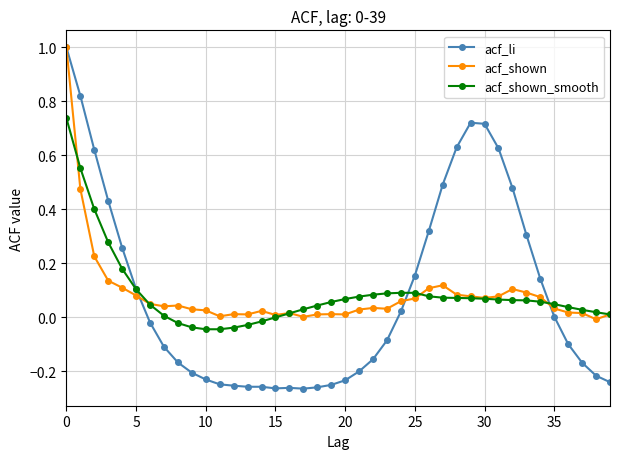

What is the highest value of the acf_li series?

1.0